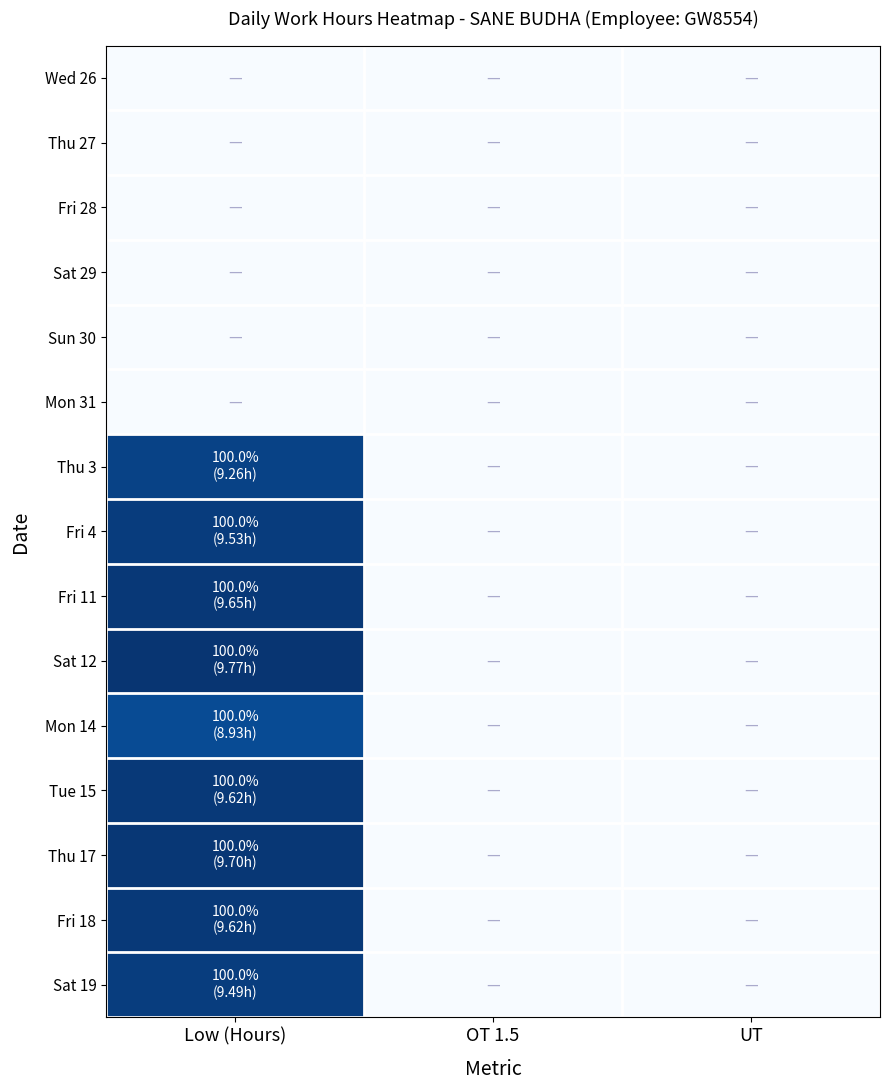

Reading left to right, extract all data points from this chart.

Wed 26: Low (Hours)=0.0	OT 1.5=0.0	UT=0.0
Thu 27: Low (Hours)=0.0	OT 1.5=0.0	UT=0.0
Fri 28: Low (Hours)=0.0	OT 1.5=0.0	UT=0.0
Sat 29: Low (Hours)=0.0	OT 1.5=0.0	UT=0.0
Sun 30: Low (Hours)=0.0	OT 1.5=0.0	UT=0.0
Mon 31: Low (Hours)=0.0	OT 1.5=0.0	UT=0.0
Thu 3: Low (Hours)=9.3	OT 1.5=0.0	UT=0.0
Fri 4: Low (Hours)=9.5	OT 1.5=0.0	UT=0.0
Fri 11: Low (Hours)=9.7	OT 1.5=0.0	UT=0.0
Sat 12: Low (Hours)=9.8	OT 1.5=0.0	UT=0.0
Mon 14: Low (Hours)=8.9	OT 1.5=0.0	UT=0.0
Tue 15: Low (Hours)=9.6	OT 1.5=0.0	UT=0.0
Thu 17: Low (Hours)=9.7	OT 1.5=0.0	UT=0.0
Fri 18: Low (Hours)=9.6	OT 1.5=0.0	UT=0.0
Sat 19: Low (Hours)=9.5	OT 1.5=0.0	UT=0.0